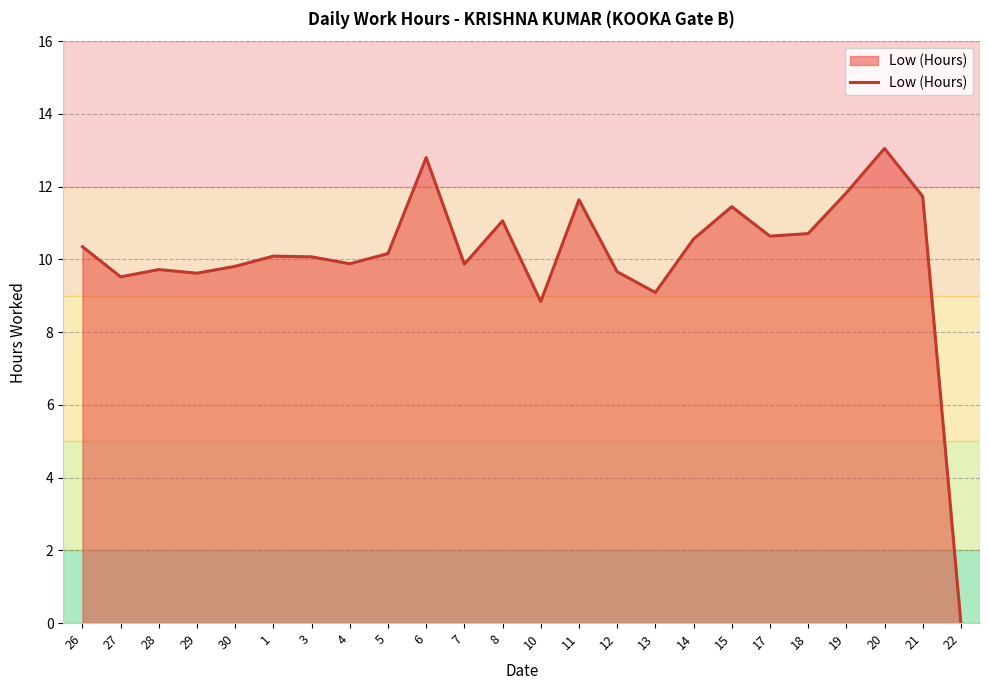

What is the change in value from 10 to 14?

+1.7